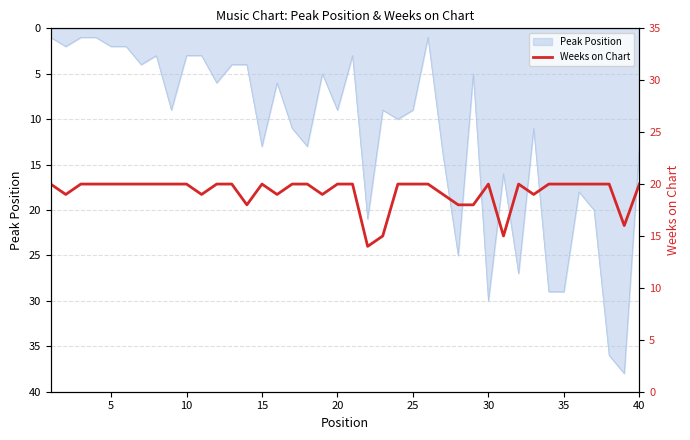

The Peak Position series shows 2 at 5. True or false?

True